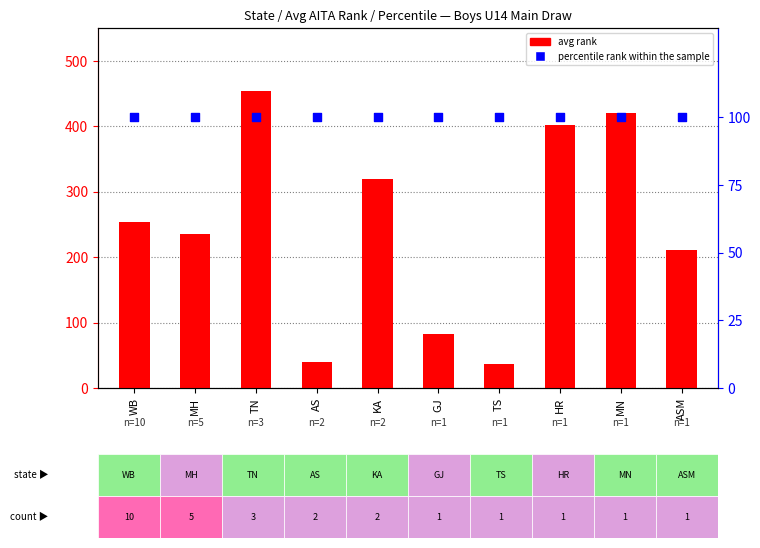

Which series reaches the minimum Y coordinate?

avg rank